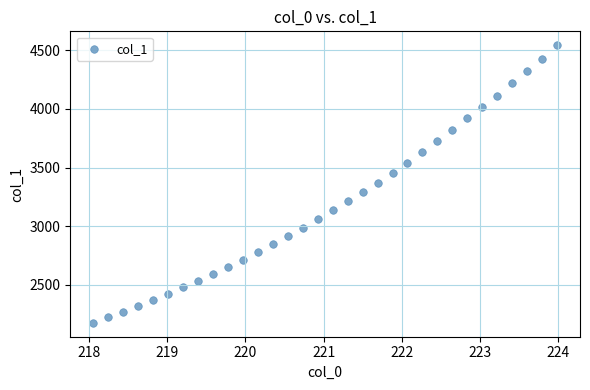

What is the range of Y values (max minus min)?

2370.5